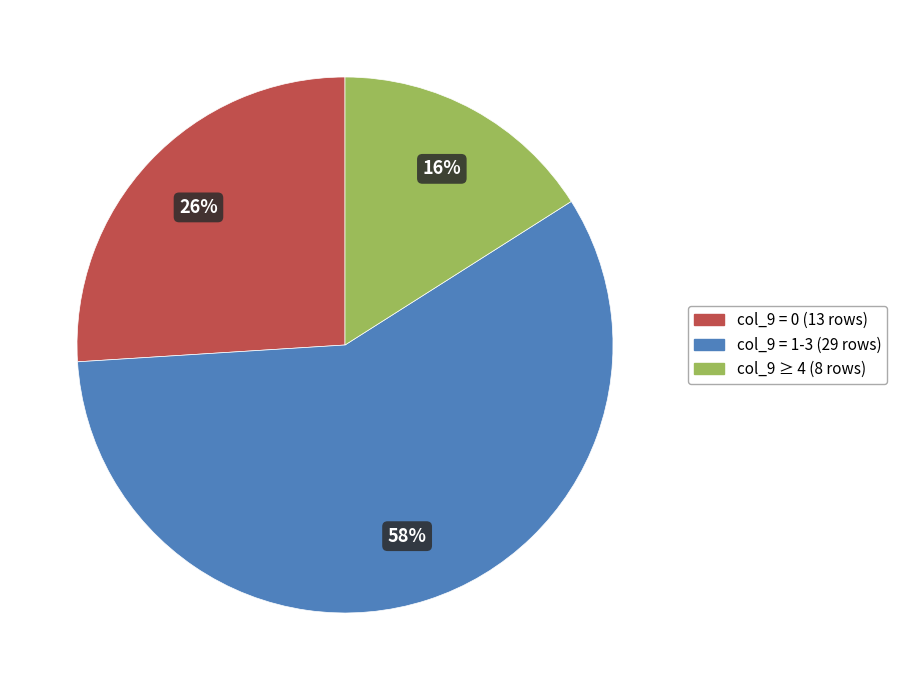

How many segments does this pie chart have?

3